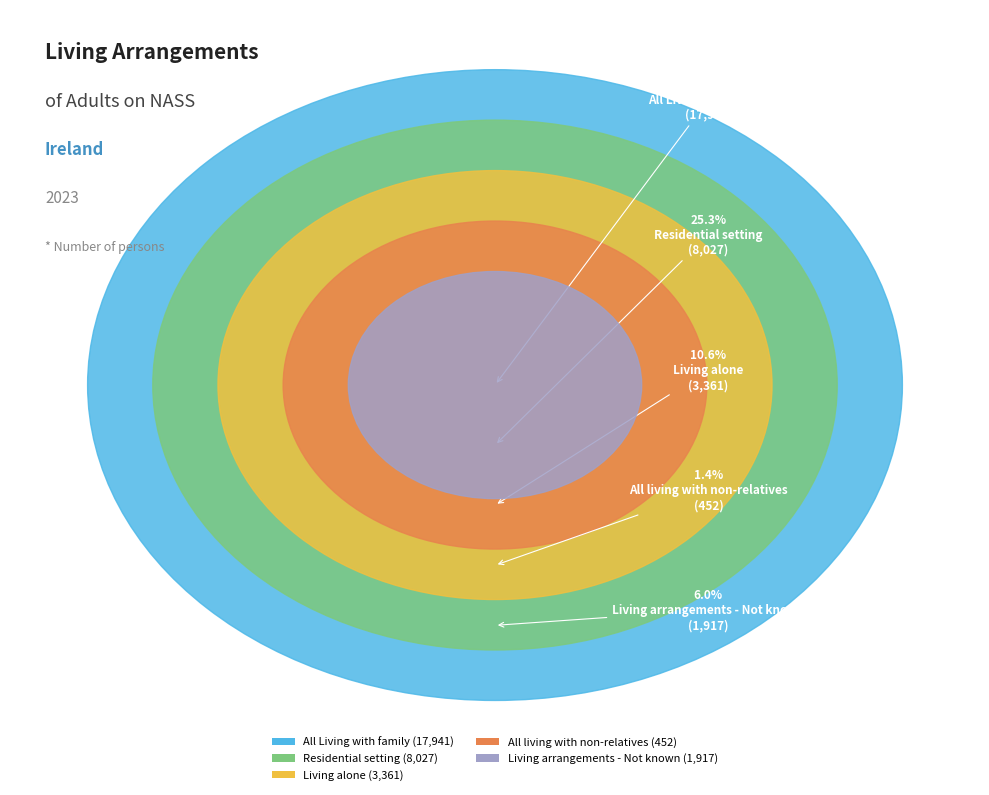

To the nearest percent, what is the combined percentage of Living alone and All living with non-relatives?

12%